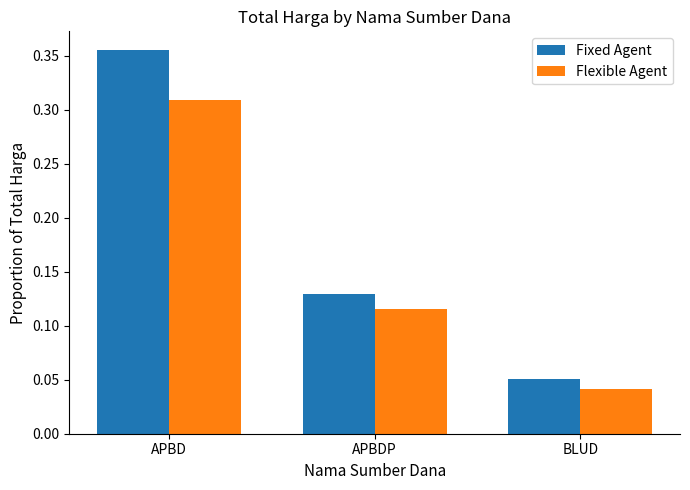

How many groups of bars are there?

3